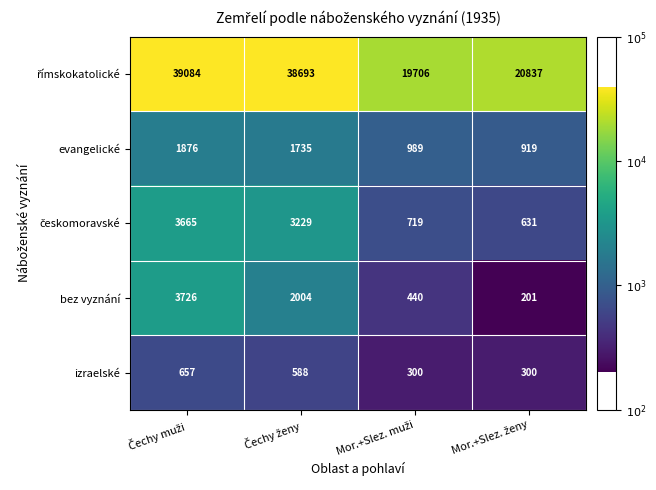

What is the average value of the izraelské series?

461